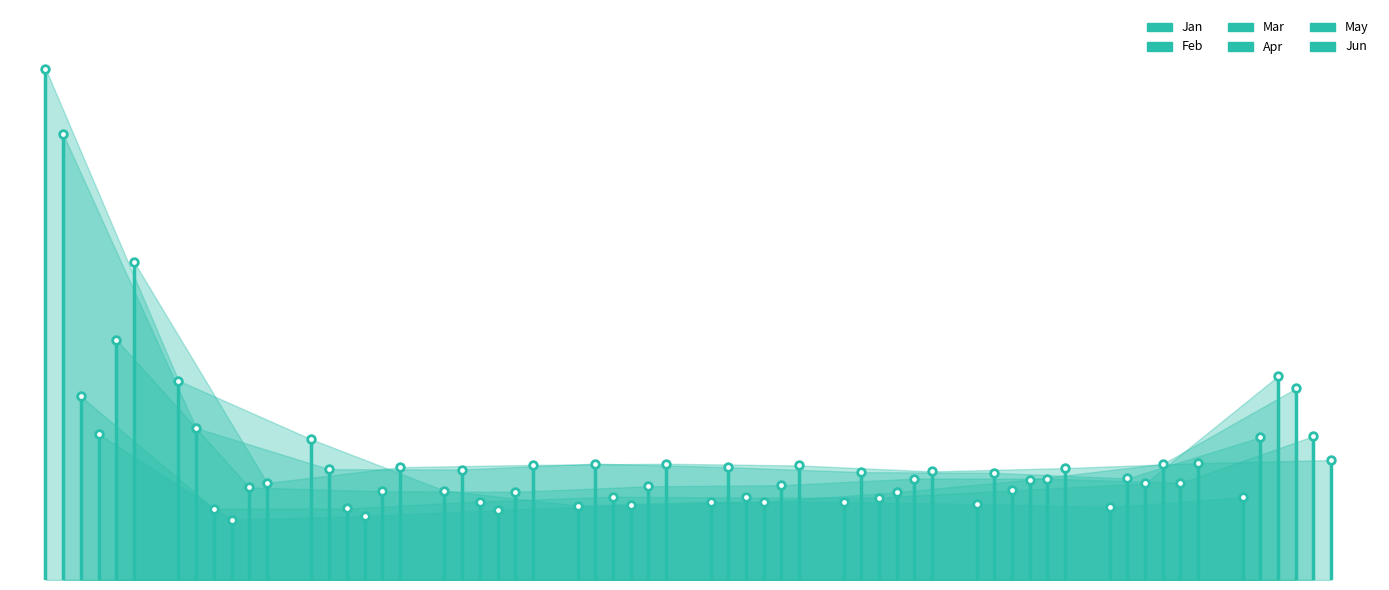

What are all the series names shown in the legend?

Jan, Feb, Mar, Apr, May, Jun